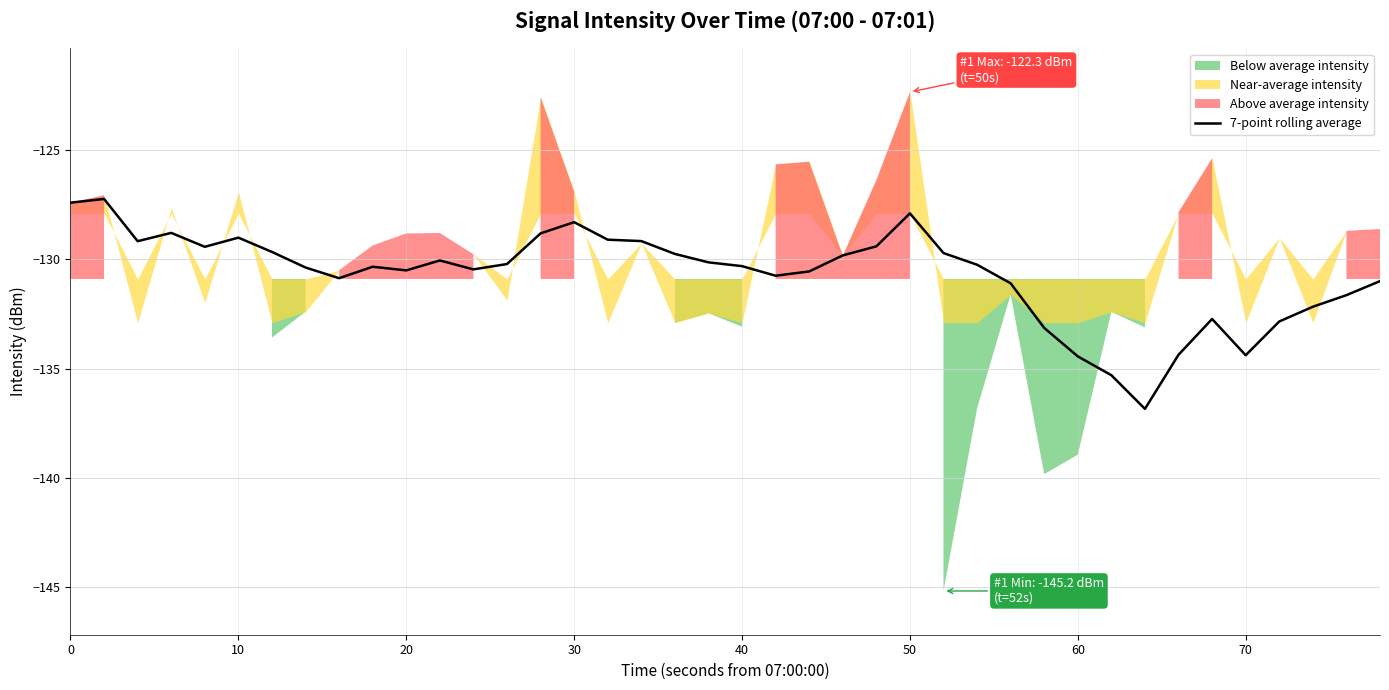

What is the minimum value for 7-point rolling average?

-136.8